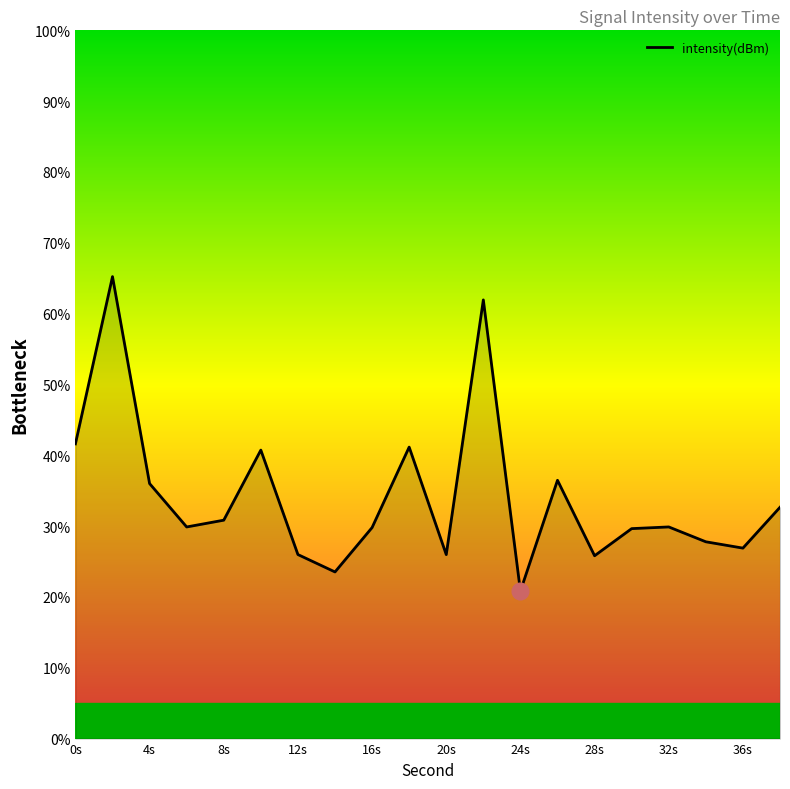

What is the difference between the maximum and minimum values?

44.4